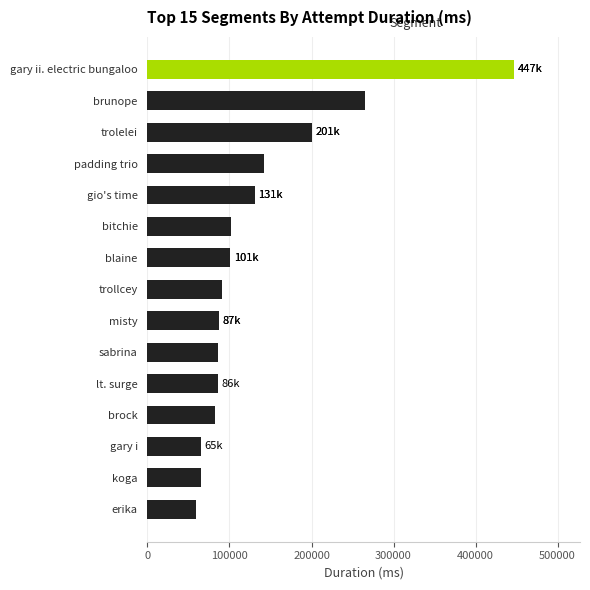

At which label is the value closest to 253141?

brunope